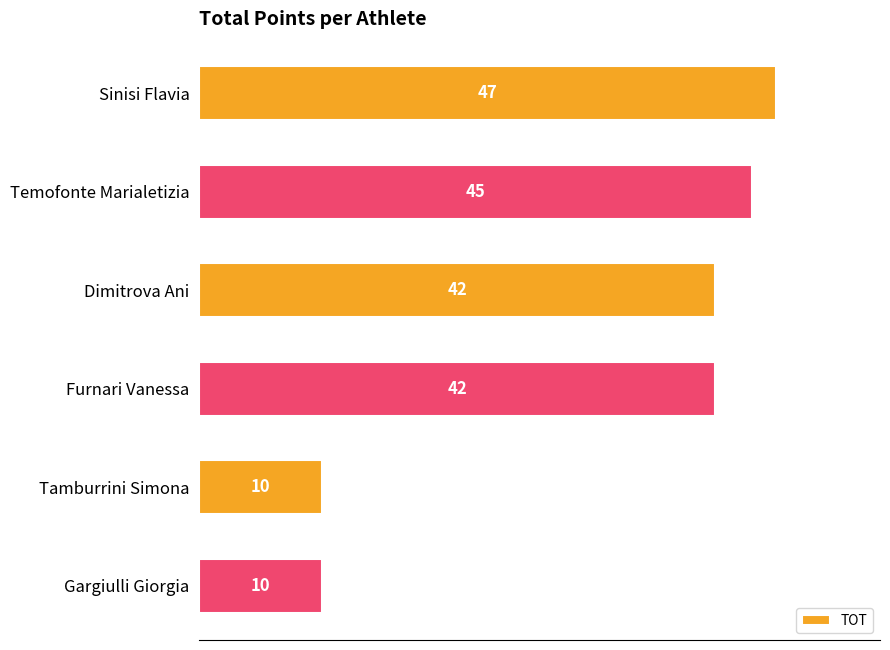

What position from the top is Dimitrova Ani?

3